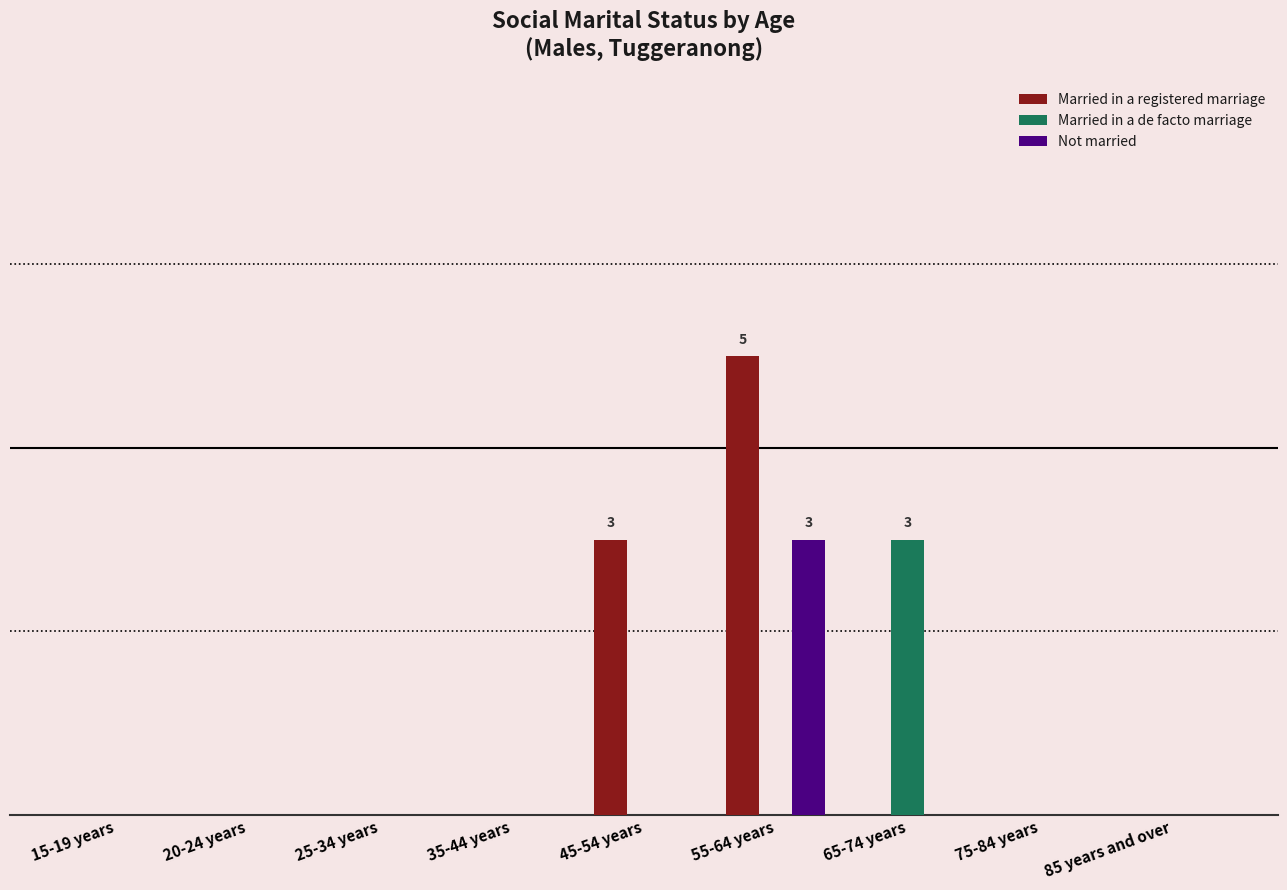

Reading right to left, what are all the values shown in this chart?

Married in a registered marriage: 85 years and over=0	75-84 years=0	65-74 years=0	55-64 years=5	45-54 years=3	35-44 years=0	25-34 years=0	20-24 years=0	15-19 years=0
Married in a de facto marriage: 85 years and over=0	75-84 years=0	65-74 years=3	55-64 years=0	45-54 years=0	35-44 years=0	25-34 years=0	20-24 years=0	15-19 years=0
Not married: 85 years and over=0	75-84 years=0	65-74 years=0	55-64 years=3	45-54 years=0	35-44 years=0	25-34 years=0	20-24 years=0	15-19 years=0